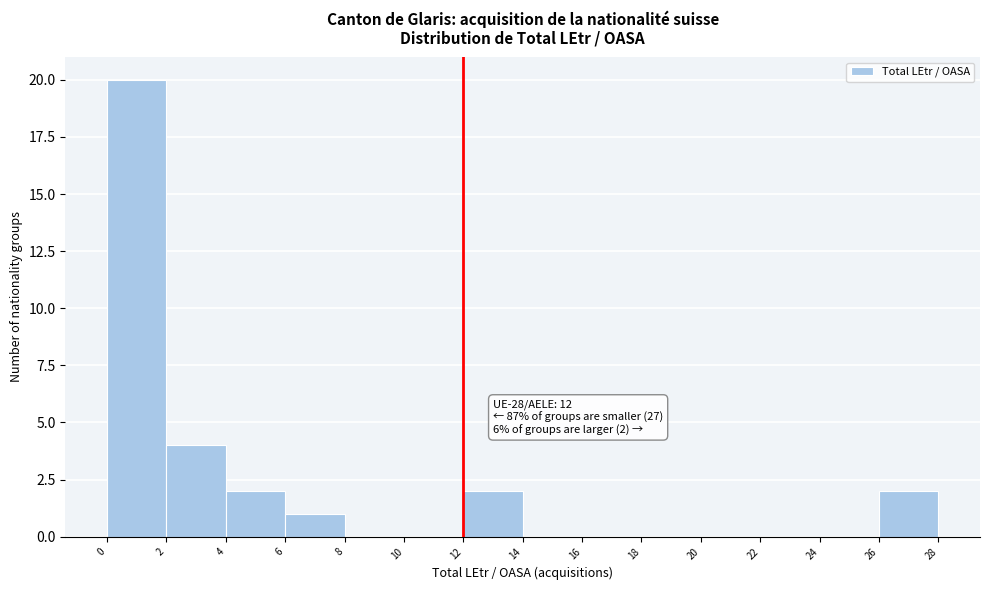

Which range on the x-axis has the tallest bar?

0 to 2